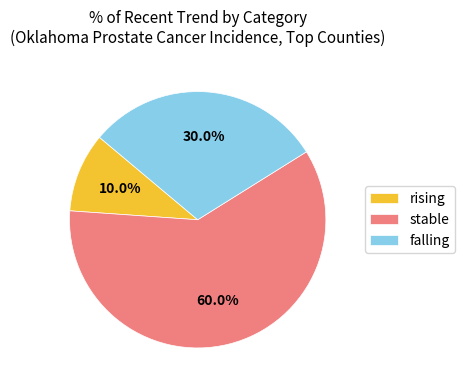

What percentage is the rising slice, to the nearest percent?

10%